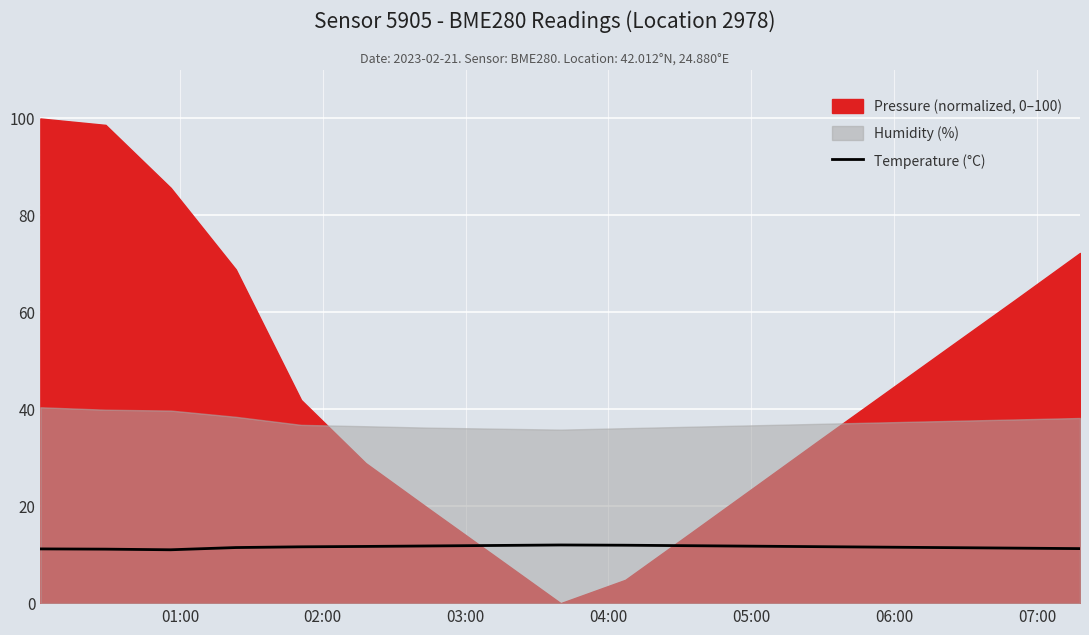

What is the maximum value for Temperature (°C)?

12.0